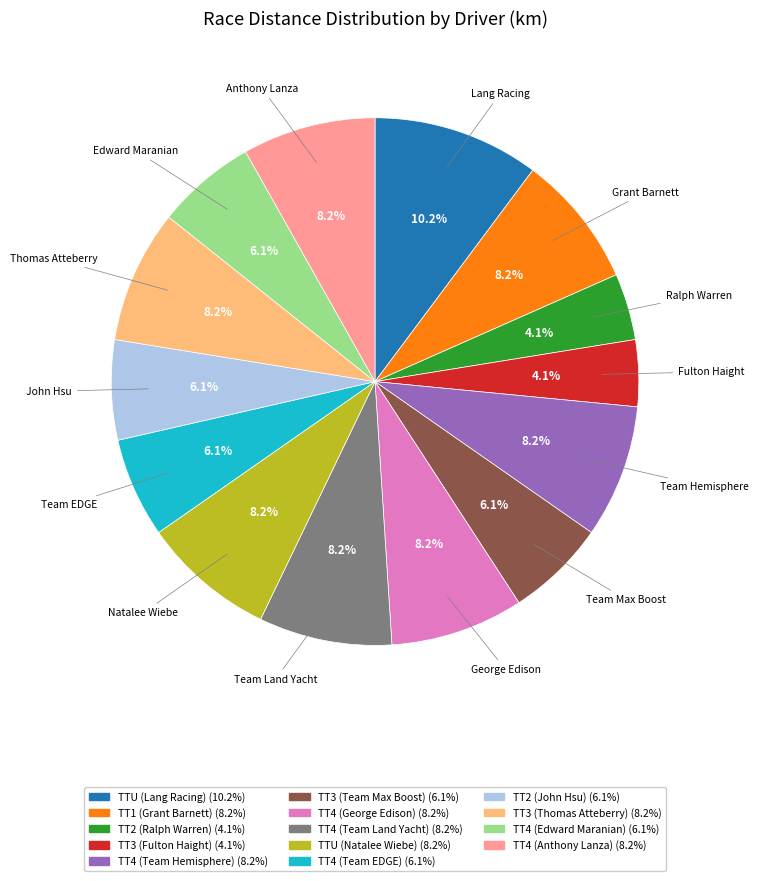

How many segments does this pie chart have?

14